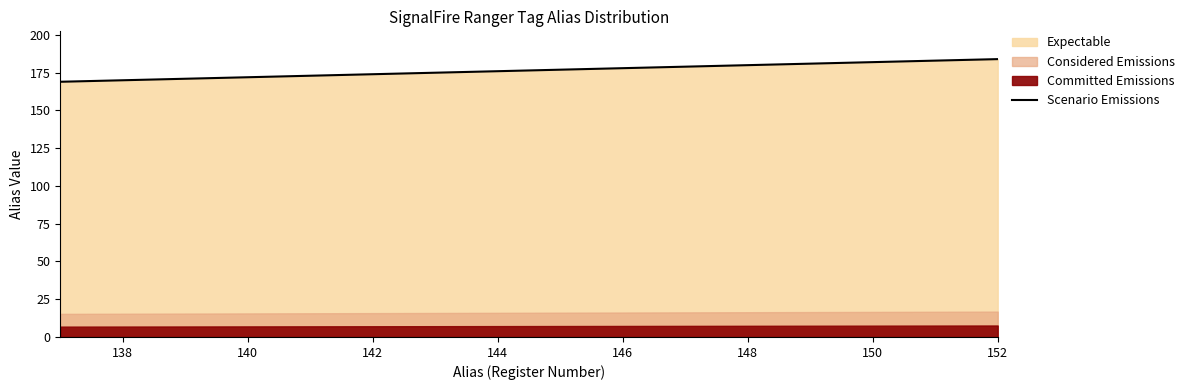

What is the highest value of the Scenario Emissions series?

184